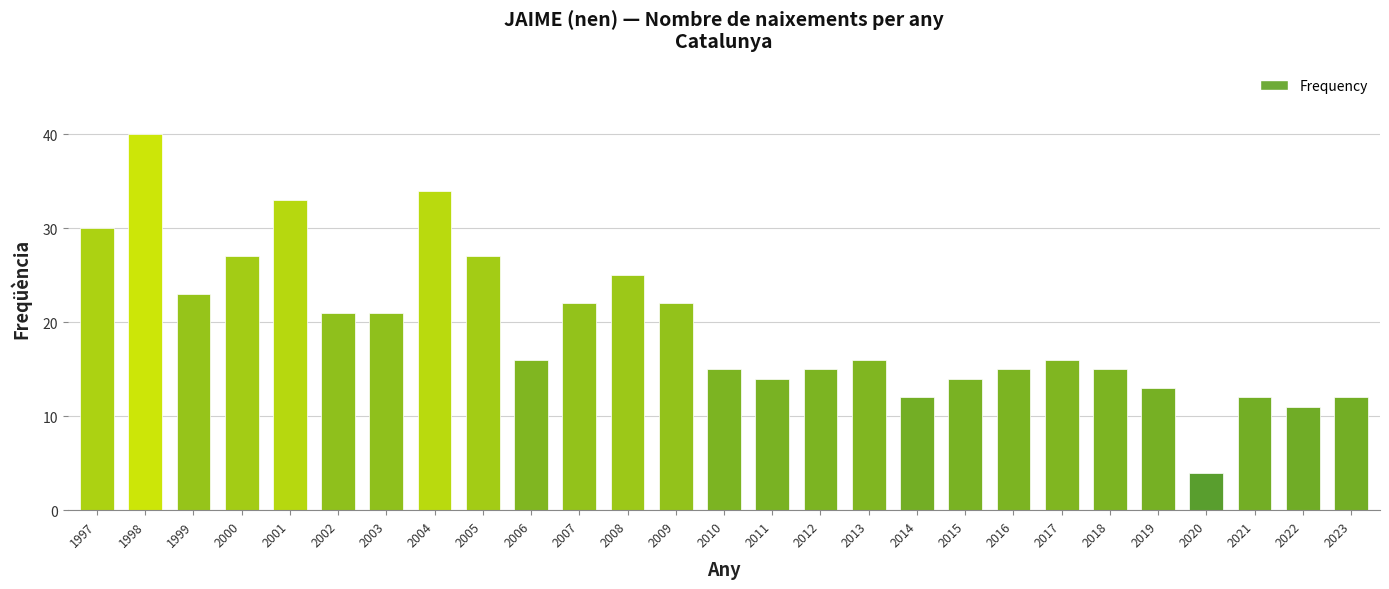

What is the maximum value shown in the chart?

40